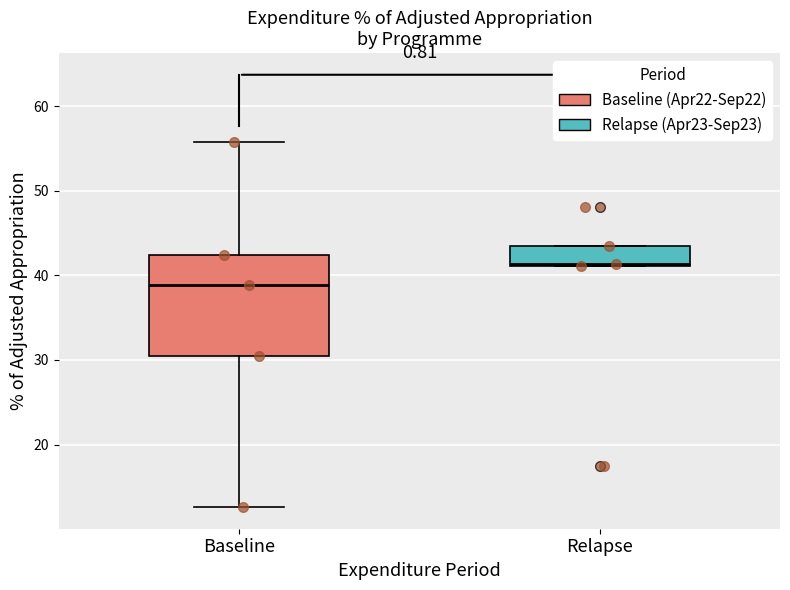

Comparing the boxes themselves (not the whiskers), which one is the tallest?

Baseline